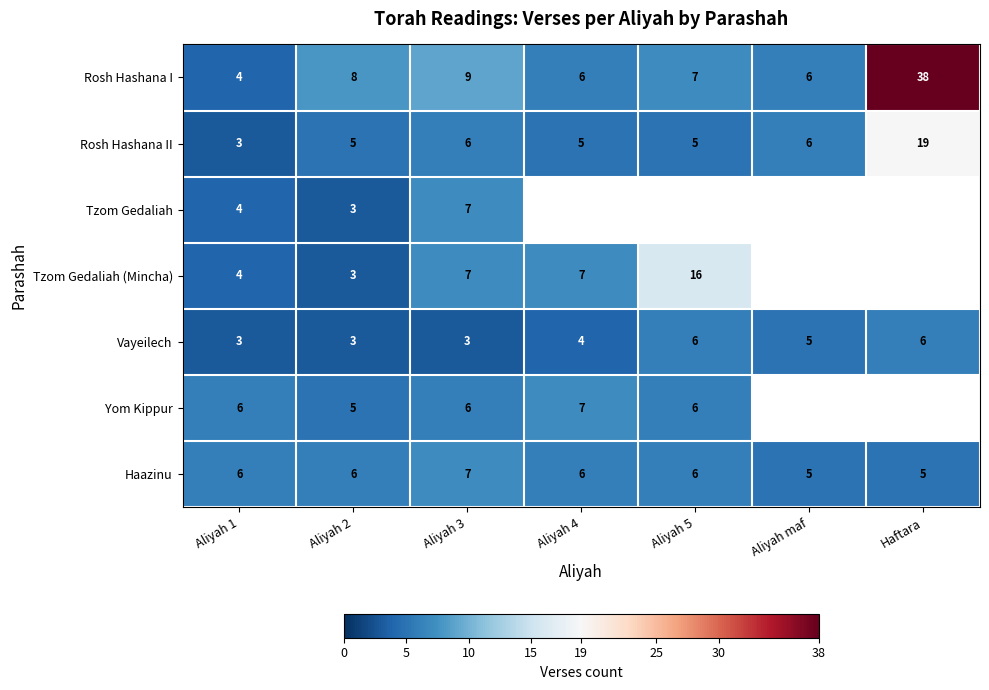

Is it true that Rosh Hashana II equals 5 at Aliyah 1?

False